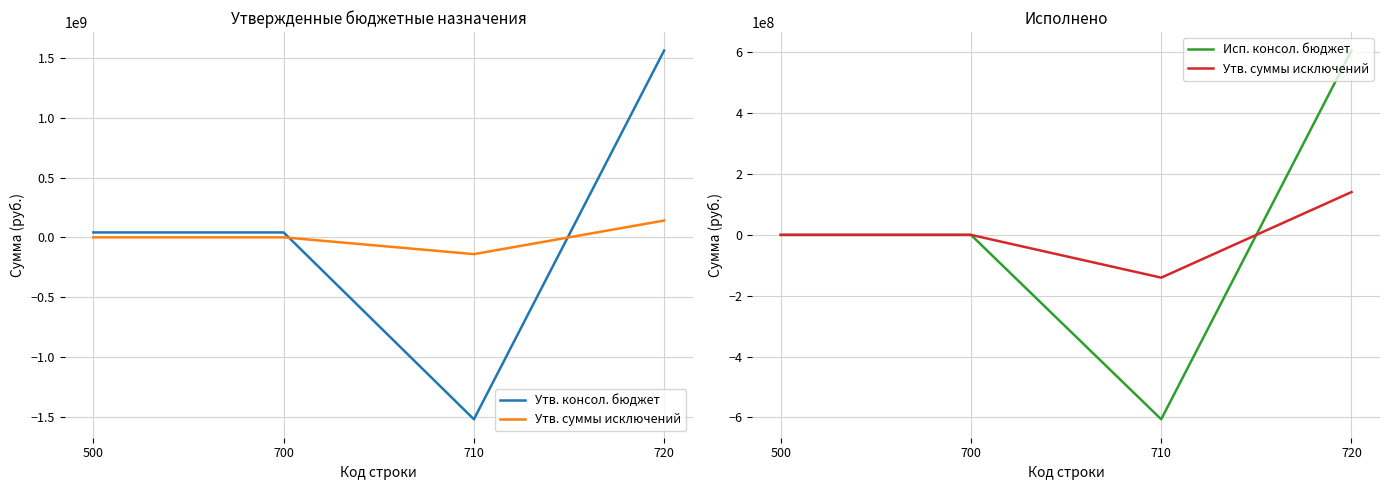

At which category does Исп. консол. бюджет reach its first local valley?

710